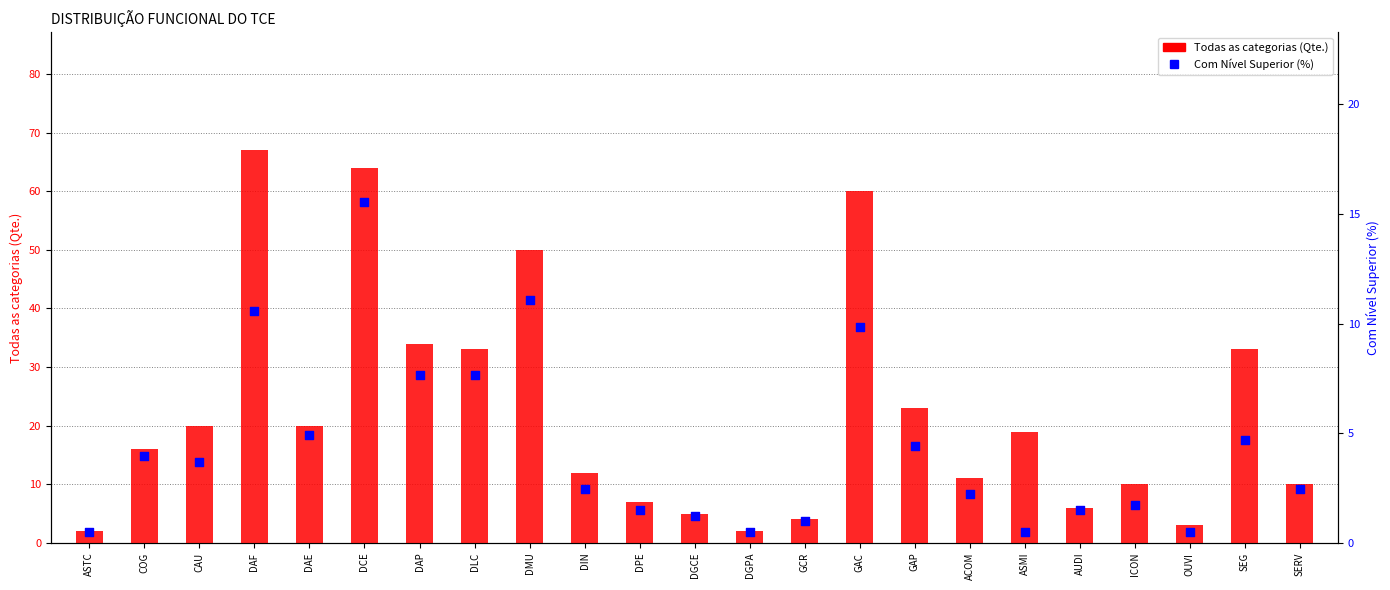

Which series has the largest total across all categories?

Todas as categorias (Qte.)